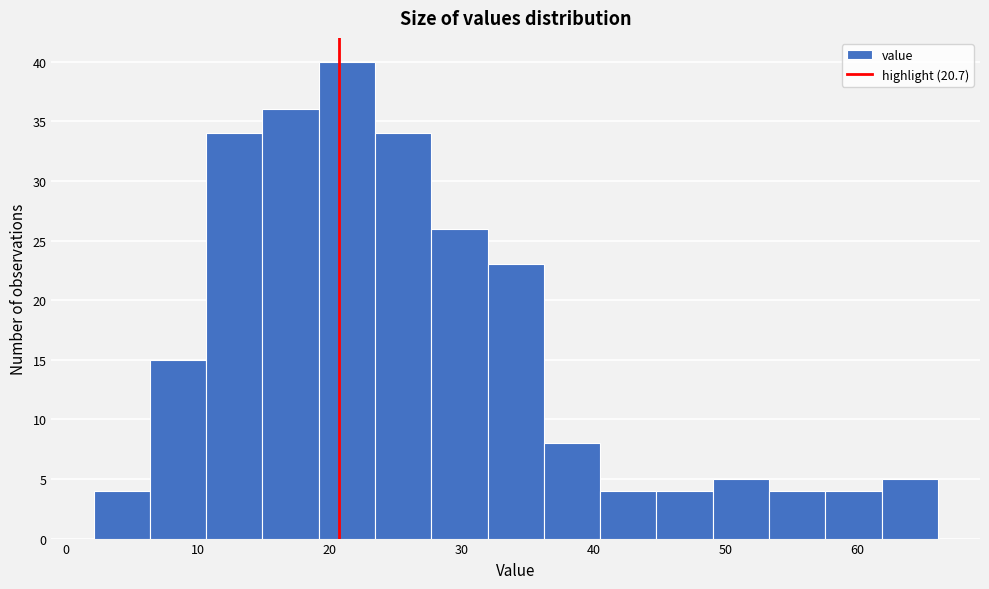

What is the height of the bar covering 6 to 11 on the x-axis? Neither the bar edges nor the heights are printed on the chart, so give them approximately, as read against the axes.

15